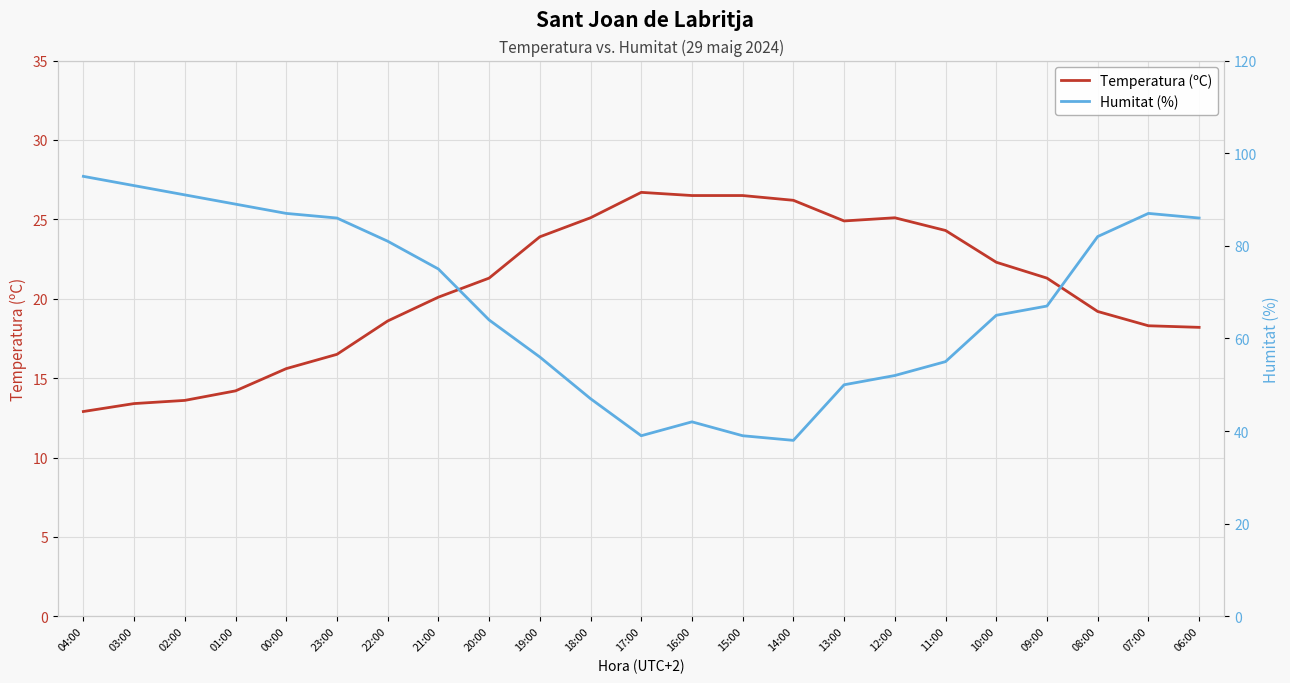

True or false: Temperatura (ºC) has more than 1 points higher than both neighbors.

True